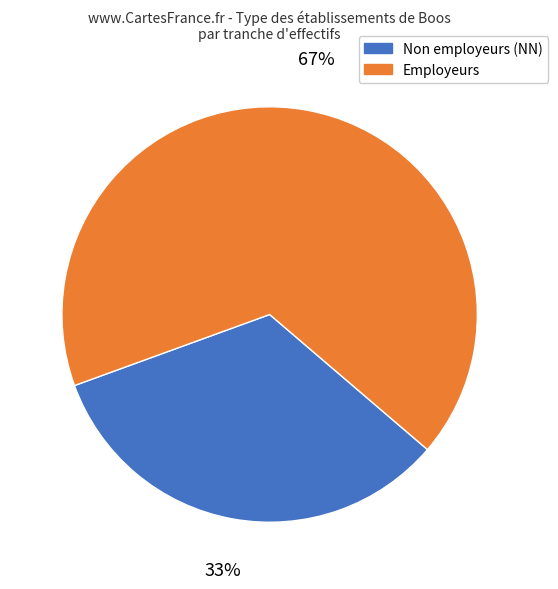

Is there any slice that represents more than half of the pie?

Yes